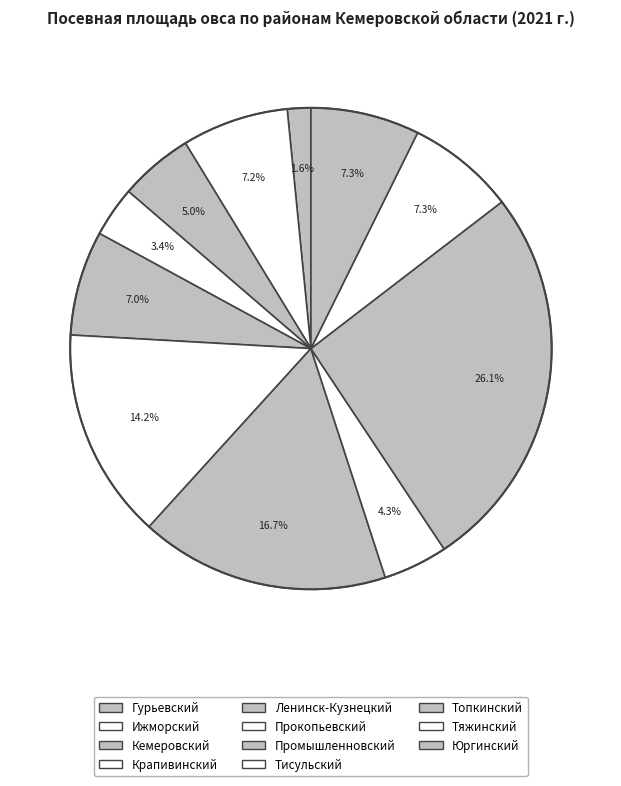

Is there a majority slice in this chart?

No